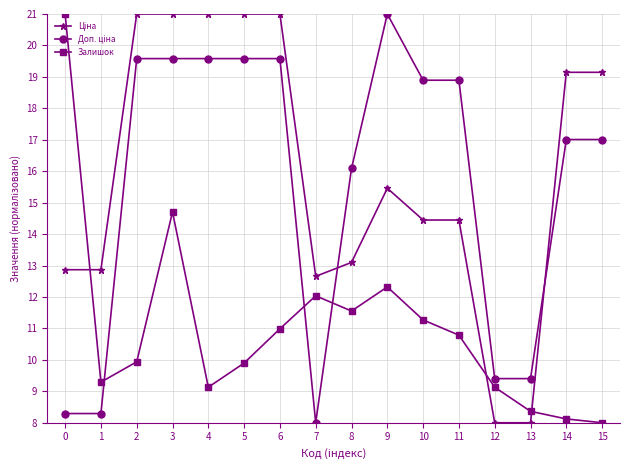

How many categories are shown in the chart?

16